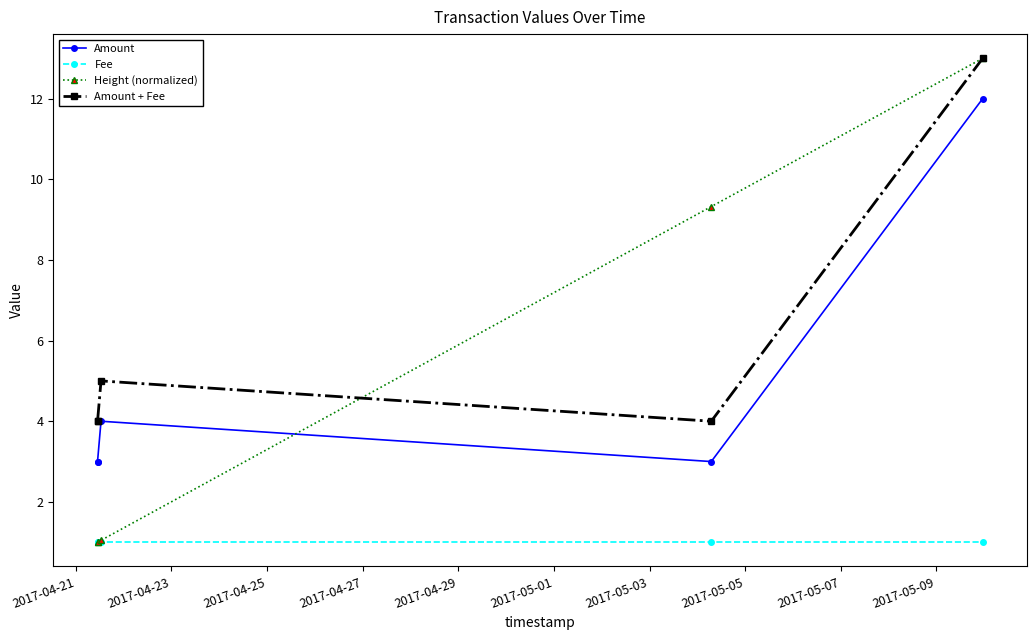

Which label corresponds to the smallest value in the chart?

2017-04-21